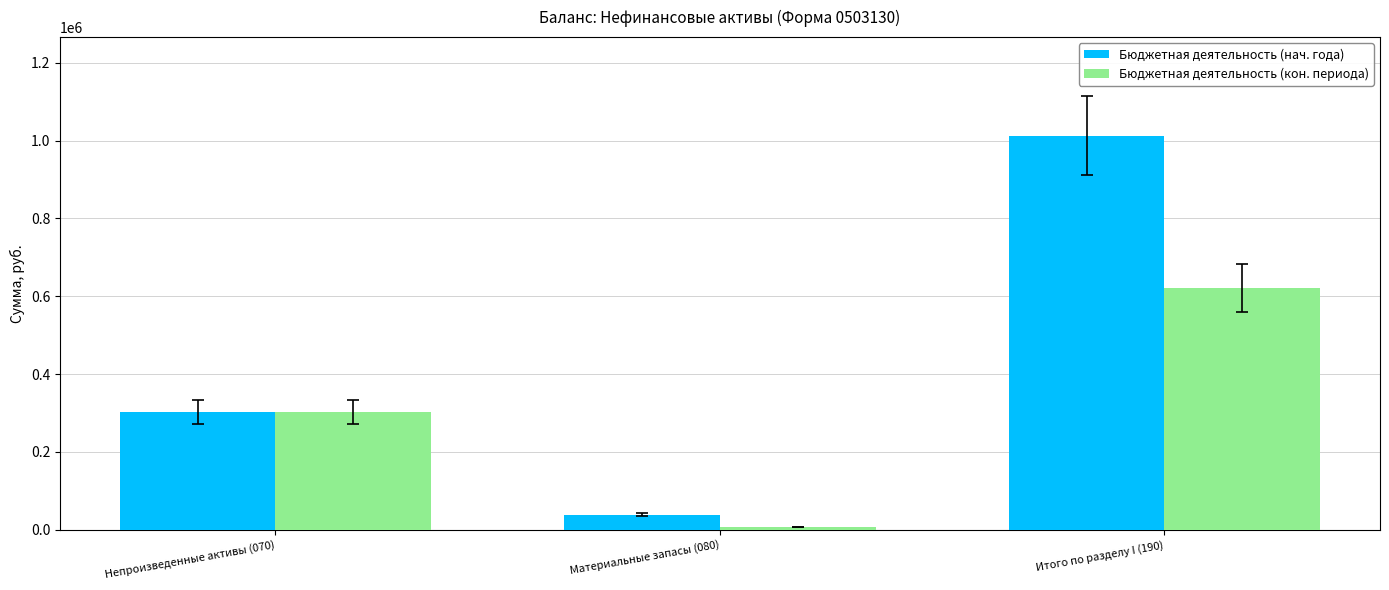

Is the value of Бюджетная деятельность (кон. периода) at Непроизведенные активы (070) greater than the value of Бюджетная деятельность (нач. года) at Итого по разделу I (190)?

No